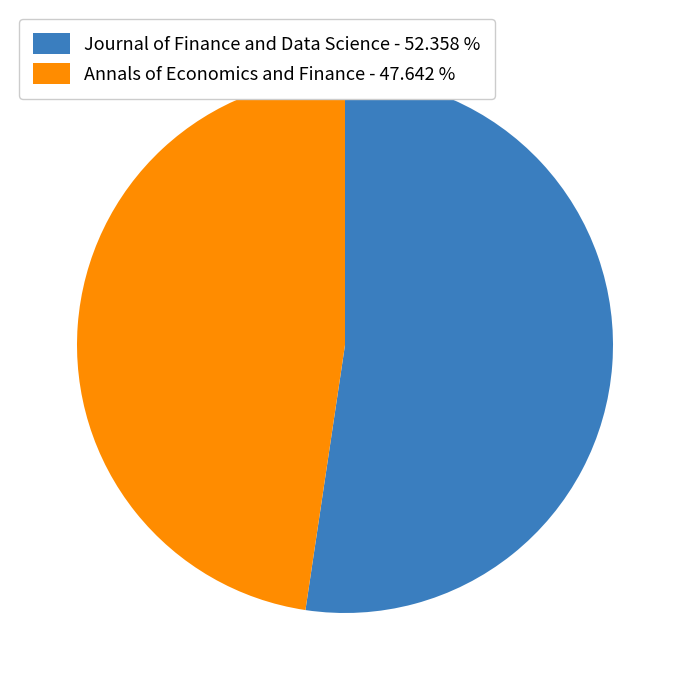

Is the sum of Annals of Economics and Finance and Journal of Finance and Data Science greater than half?

Yes